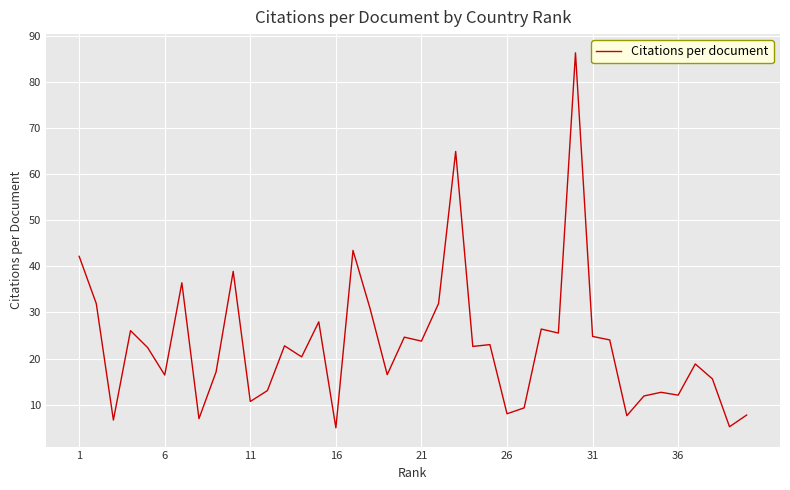

What is the minimum value shown in the chart?

5.0